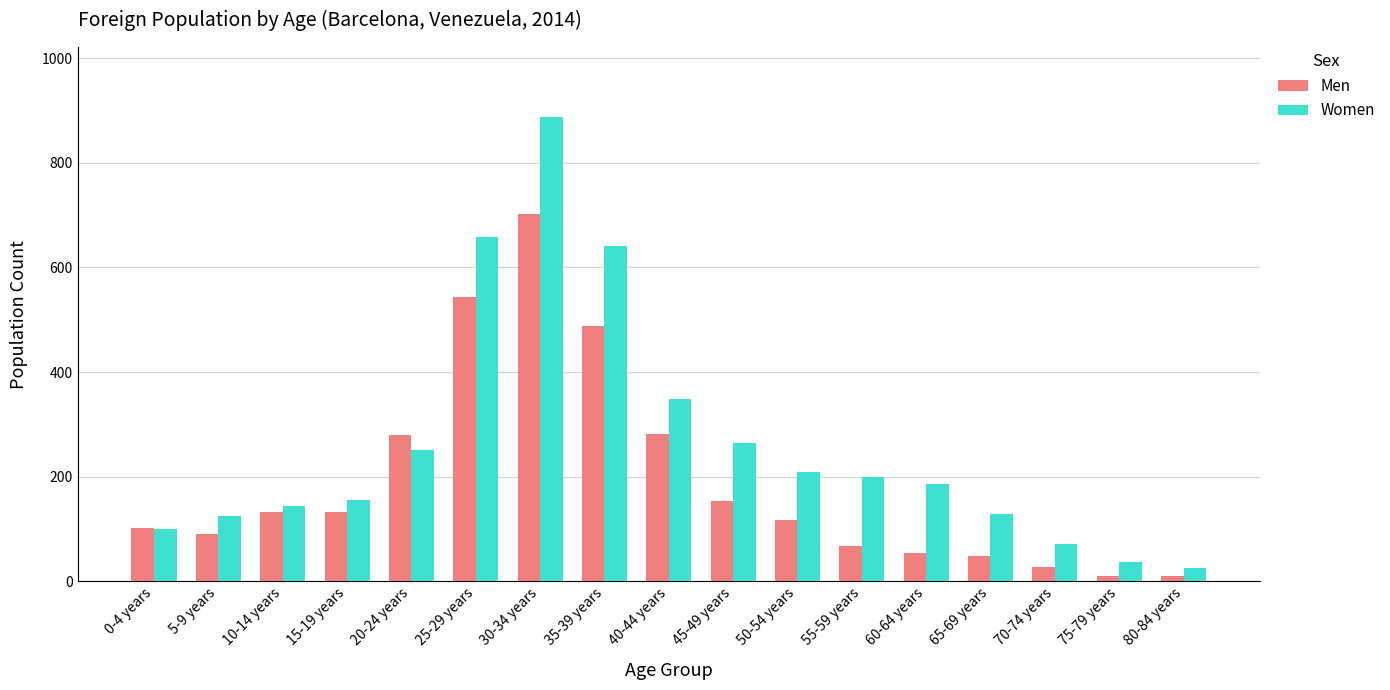

Does the chart contain any negative values?

No